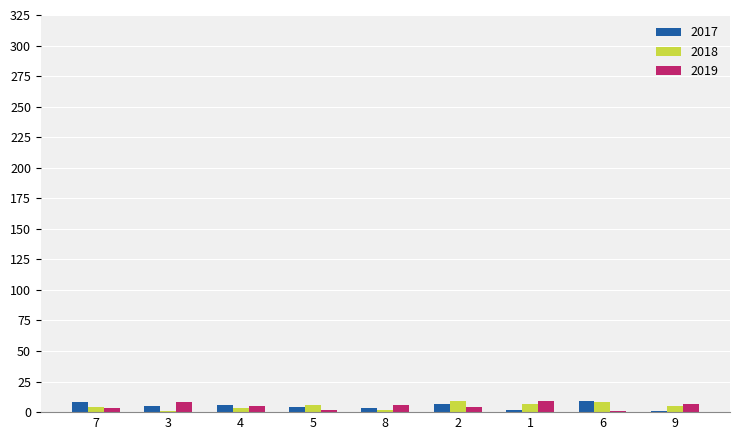

Count the number of categories in the chart.

9